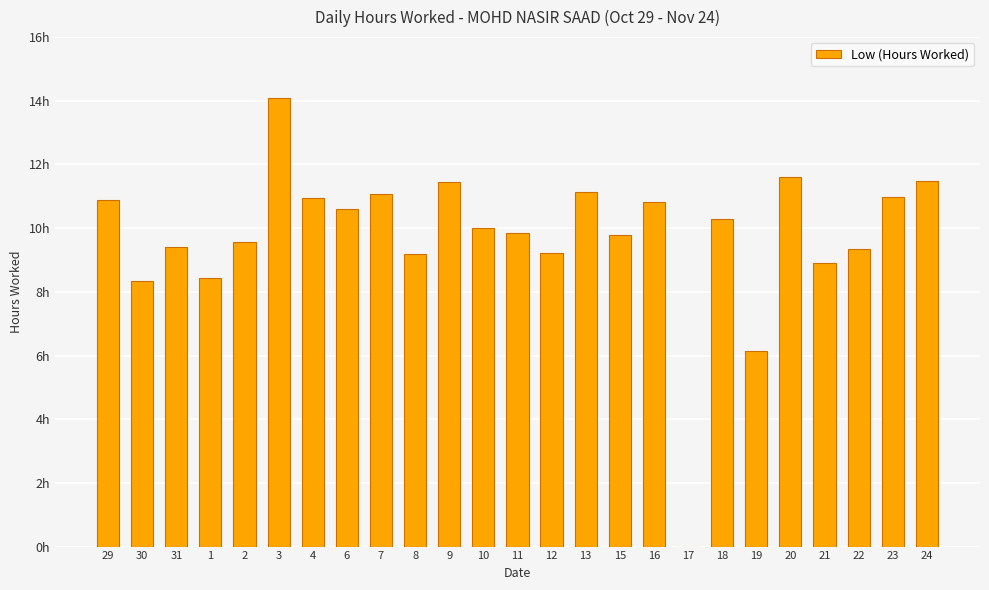

How many bars are there in total?

25